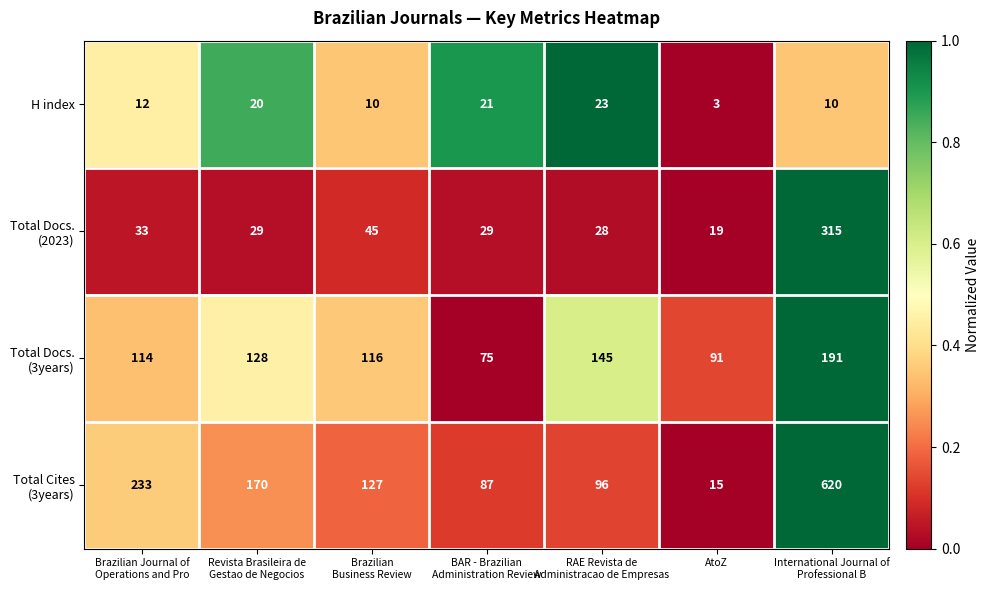

What is the average value of the H index series?

14